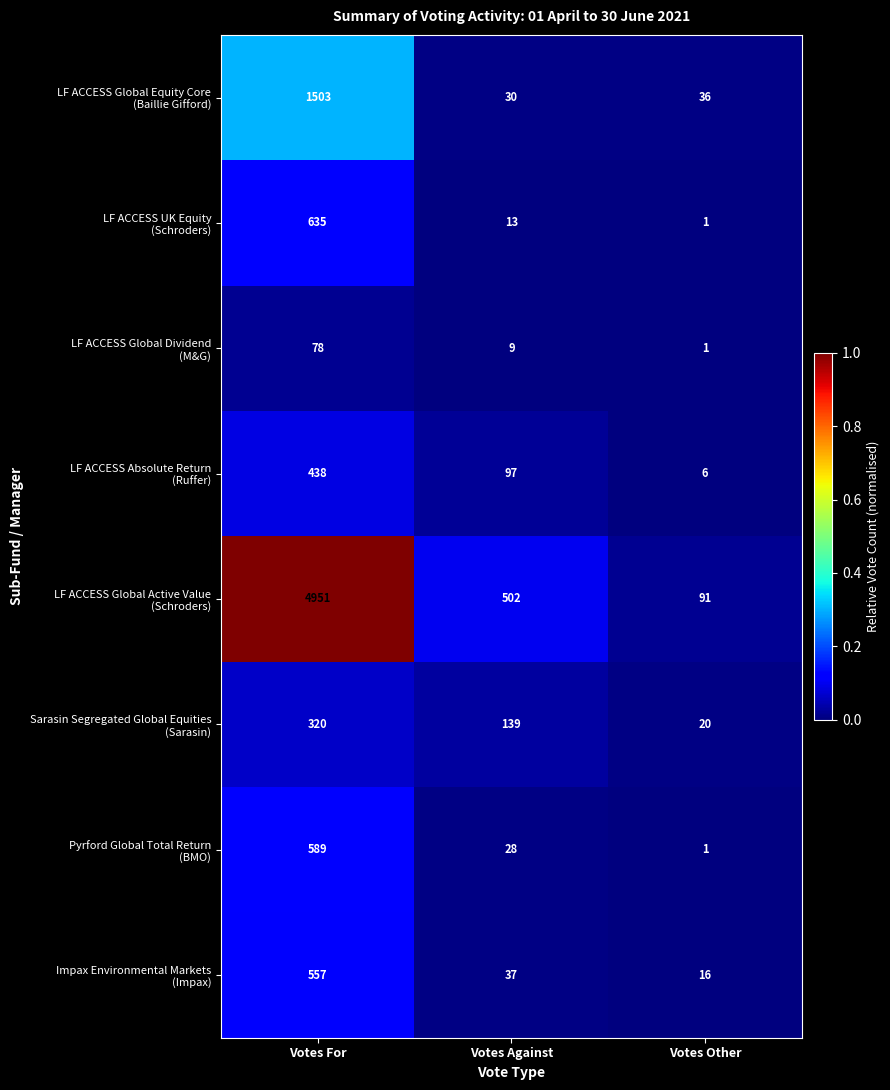

What is the spread (max minus min) of values at Votes Other?

90